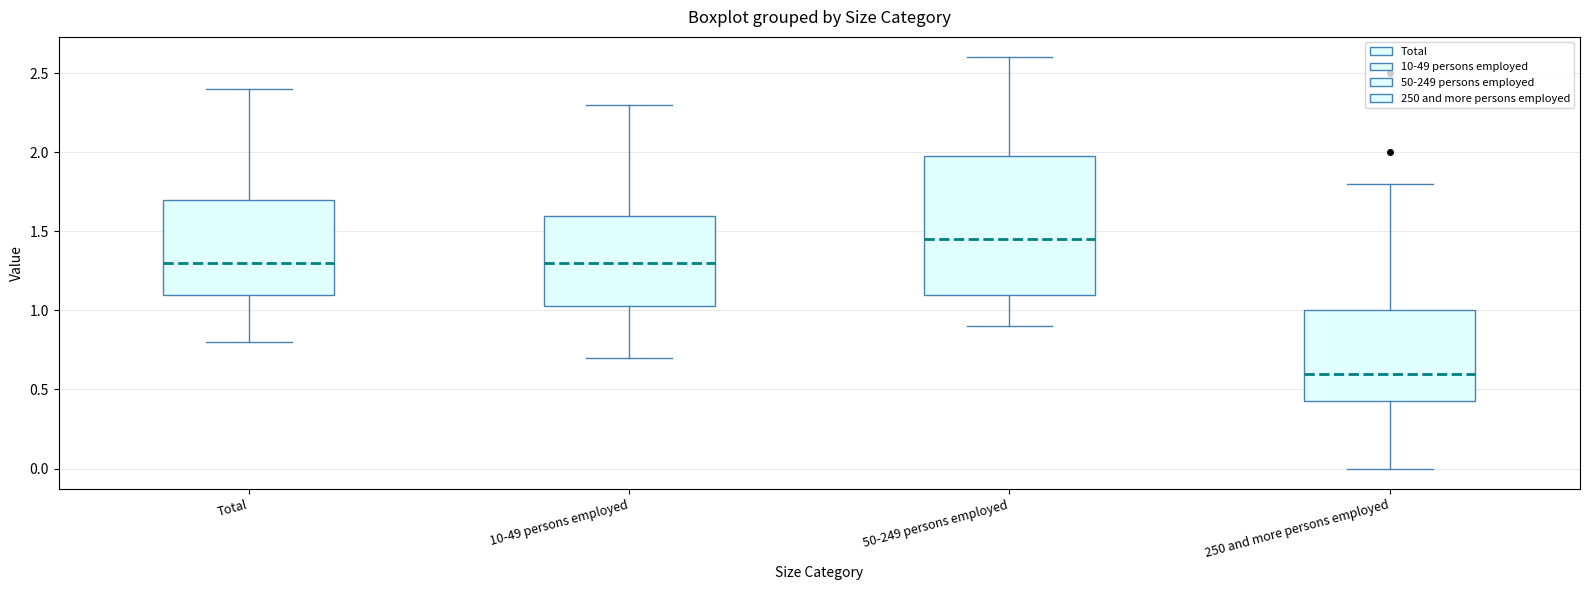

Reading left to right, transcribe this box plot: for each box, give where its median line is, the range the box spans, and where its two whiskers end, as read against the y-axis. The values are not printed on the chart, so give them approximately, as read against the axis.

Total: median 1.30, box 1.10 to 1.70, whiskers 0.80 to 2.40
10-49 persons employed: median 1.30, box 1.05 to 1.60, whiskers 0.70 to 2.30
50-249 persons employed: median 1.45, box 1.10 to 2.00, whiskers 0.90 to 2.60
250 and more persons employed: median 0.60, box 0.45 to 1.00, whiskers 0.00 to 1.80